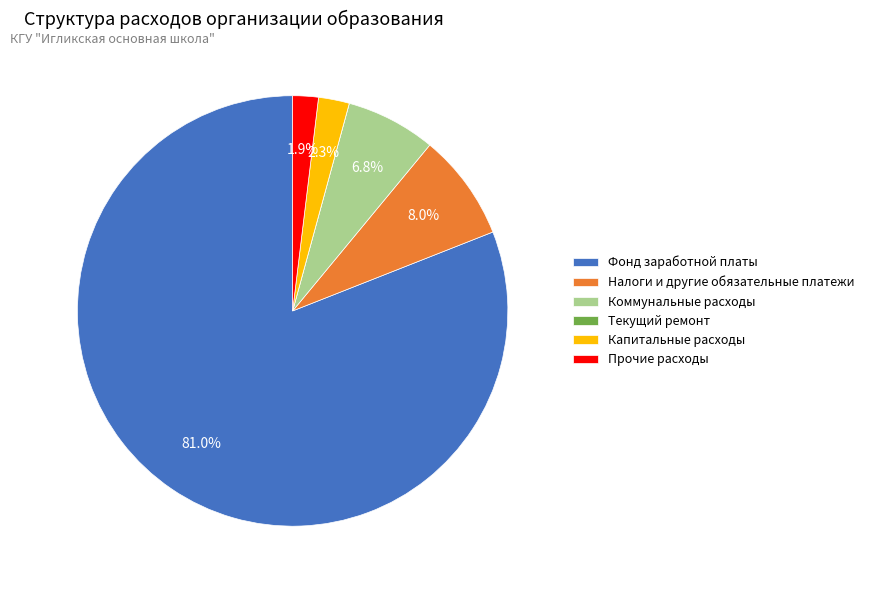

Which category has the biggest portion of the pie?

Фонд заработной платы